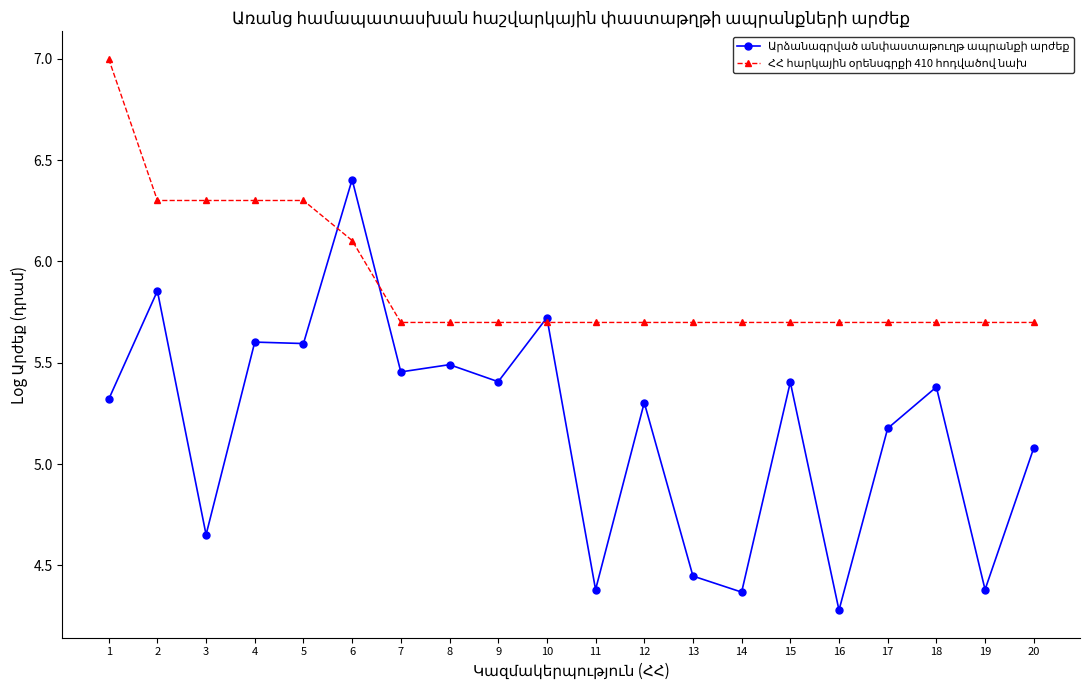

What is the minimum value shown in the chart?

4.3